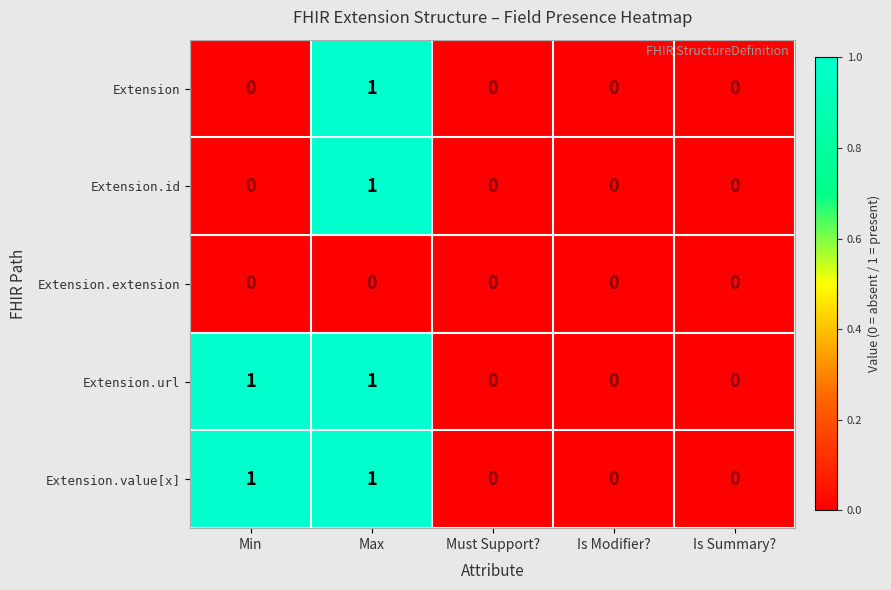

How many distinct data groups are displayed?

5